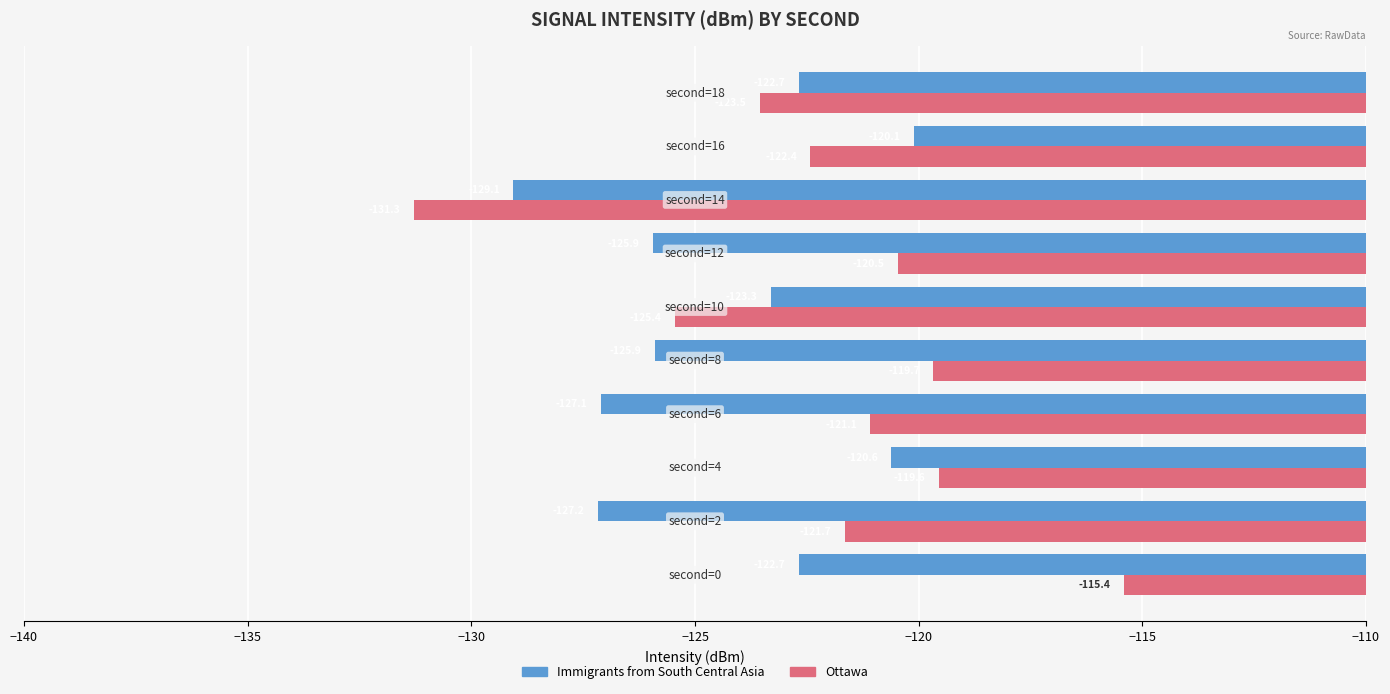

Which series has the largest total across all categories?

Ottawa